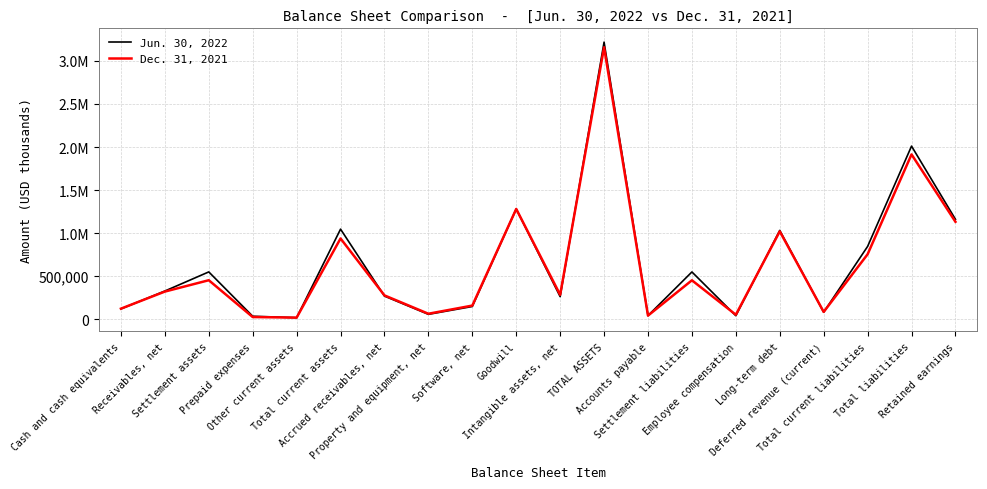

True or false: Dec. 31, 2021 has more than 1 interior local peaks.

True